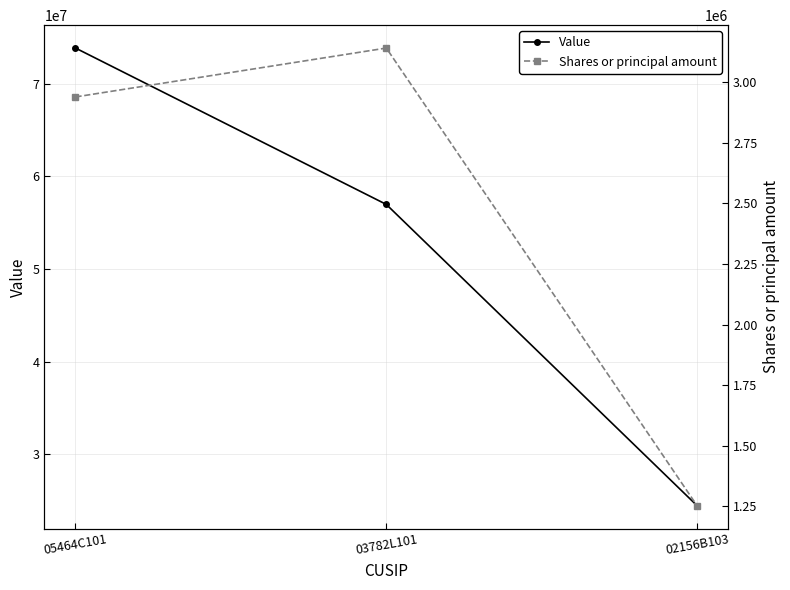

What is the difference between the Value values at 02156B103 and 03782L101?

32522000